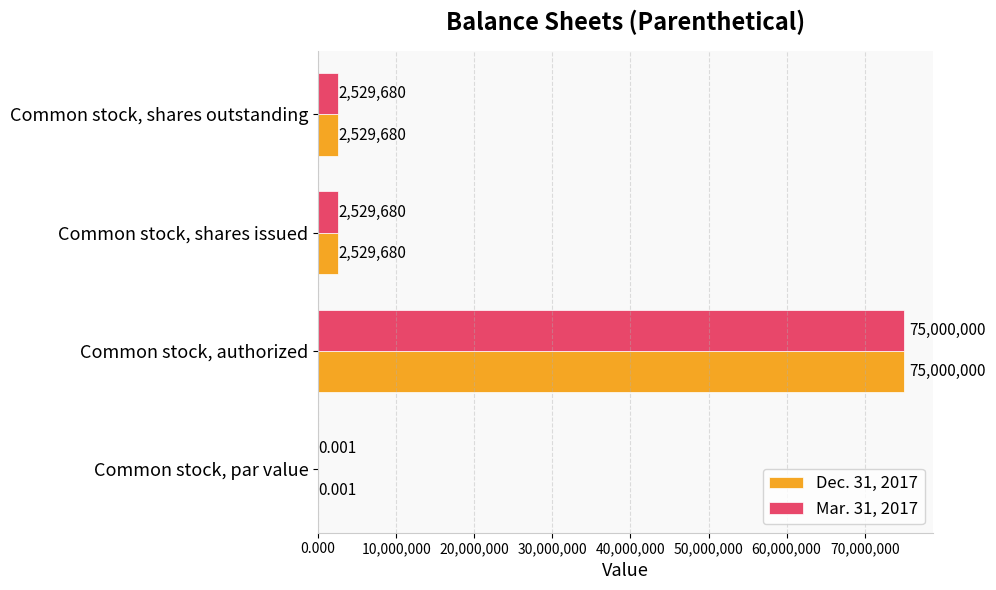

At which category is the sum across all series the highest?

Common stock, authorized